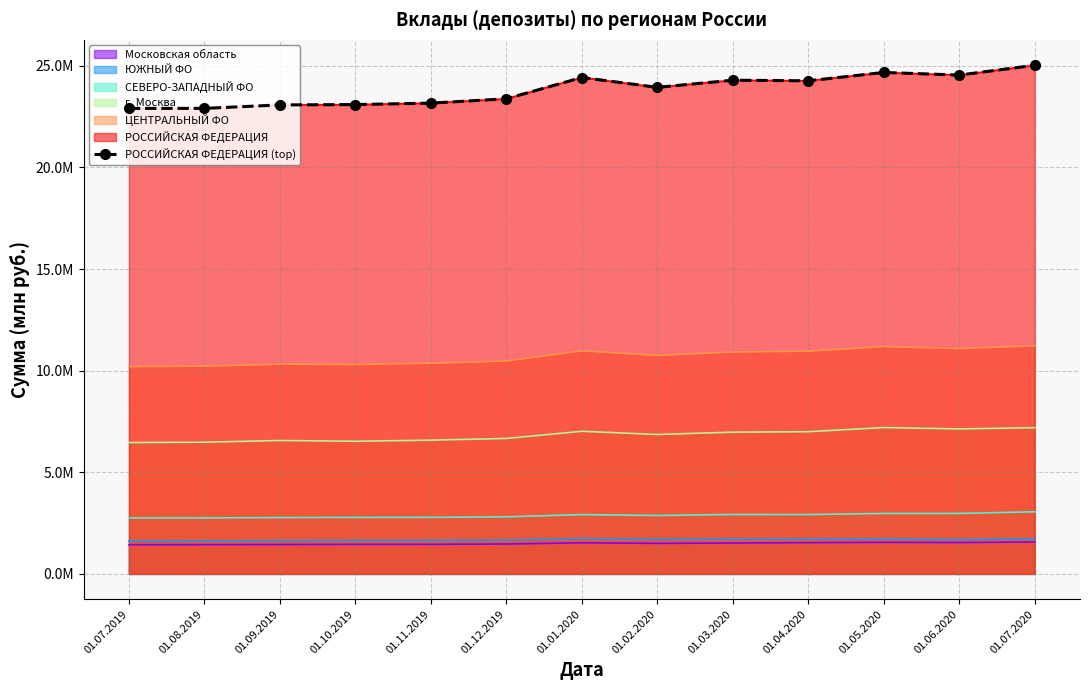

Between 01.10.2019 and 01.05.2020, which is larger?

01.05.2020